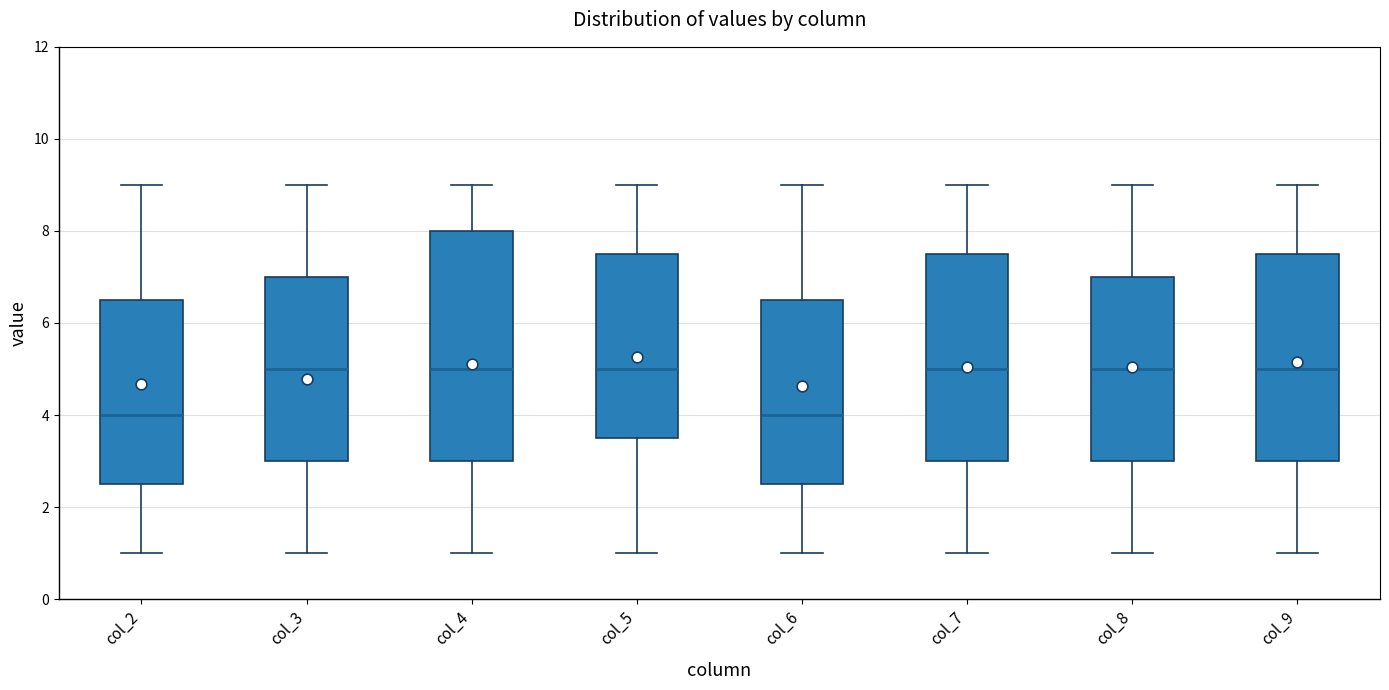

Reading left to right, read every box against the y-axis: the position of its median line, the range the box covers, and the ends of its whiskers. The values are not printed on the chart, so give them approximately, as read against the axis.

col_2: median 4.0, box 2.6 to 6.6, whiskers 1.0 to 9.0
col_3: median 5.0, box 3.0 to 7.0, whiskers 1.0 to 9.0
col_4: median 5.0, box 3.0 to 8.0, whiskers 1.0 to 9.0
col_5: median 5.0, box 3.6 to 7.6, whiskers 1.0 to 9.0
col_6: median 4.0, box 2.6 to 6.6, whiskers 1.0 to 9.0
col_7: median 5.0, box 3.0 to 7.6, whiskers 1.0 to 9.0
col_8: median 5.0, box 3.0 to 7.0, whiskers 1.0 to 9.0
col_9: median 5.0, box 3.0 to 7.6, whiskers 1.0 to 9.0